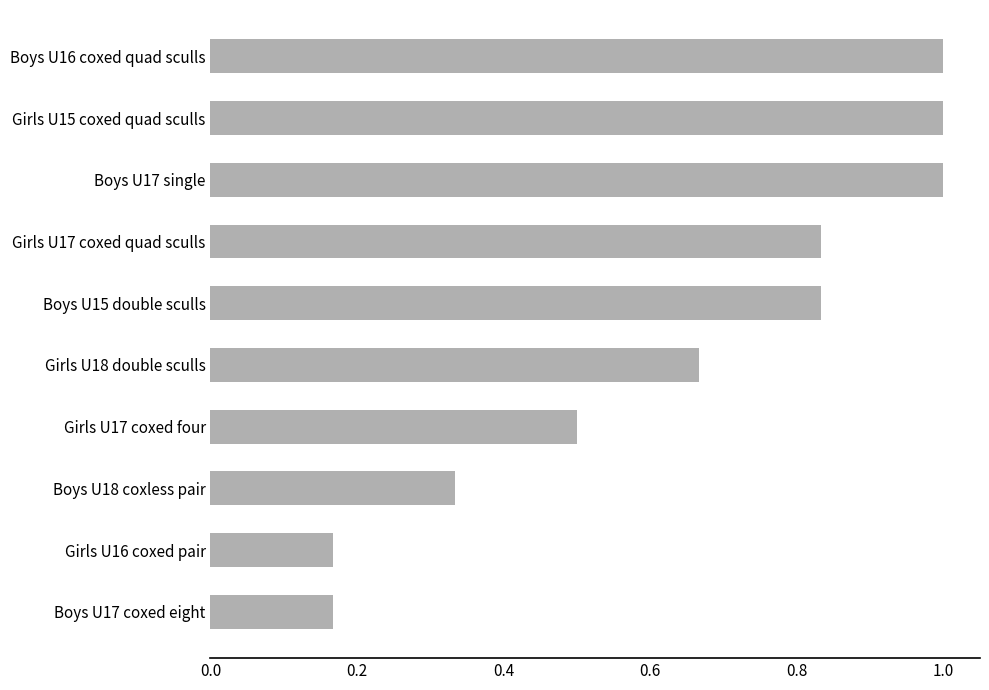

What is the change in value from Girls U17 coxed quad sculls to Boys U17 single?

+0.2